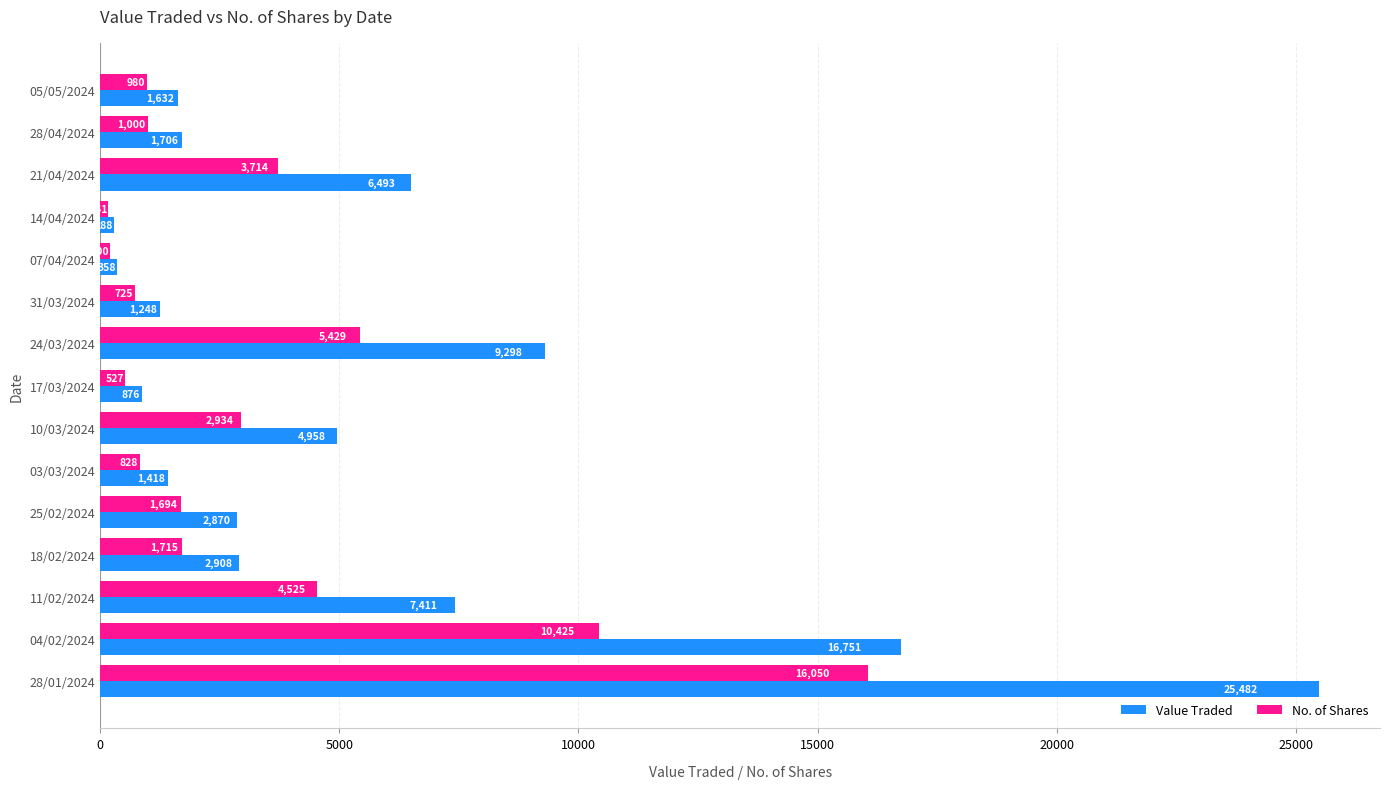

What is the spread (max minus min) of values at 28/01/2024?

9432